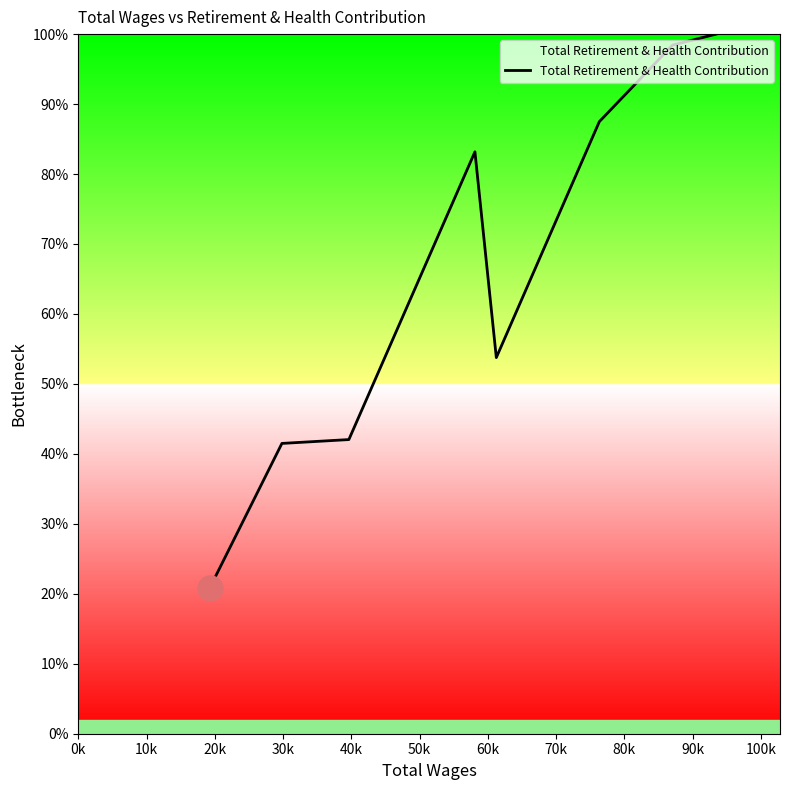

How many interior local peaks (higher than both neighbors) does the data have?

1